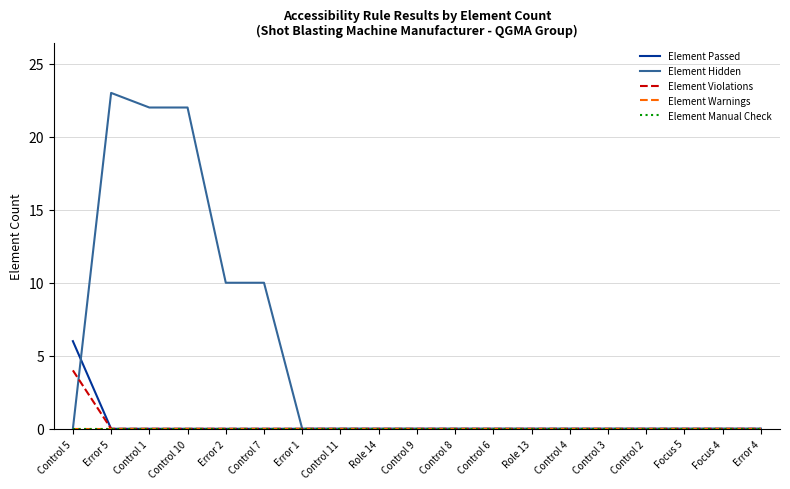

What is the label of the 12th point from the left?

Control 6